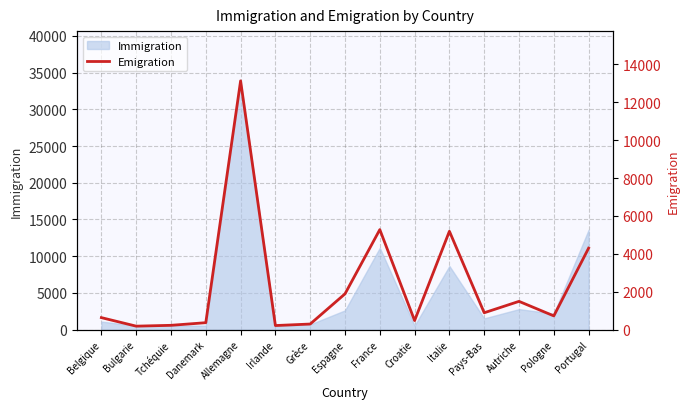

Between Grèce and Pologne, which is larger?

Pologne